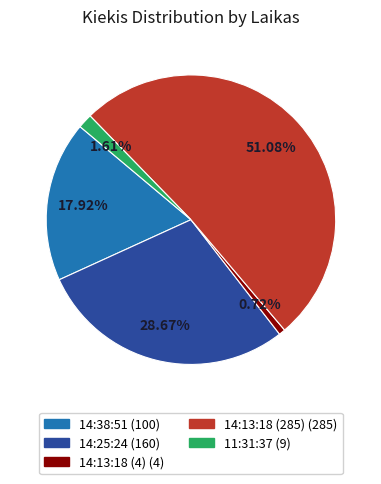

What percentage is the 14:38:51 slice, to the nearest percent?

18%